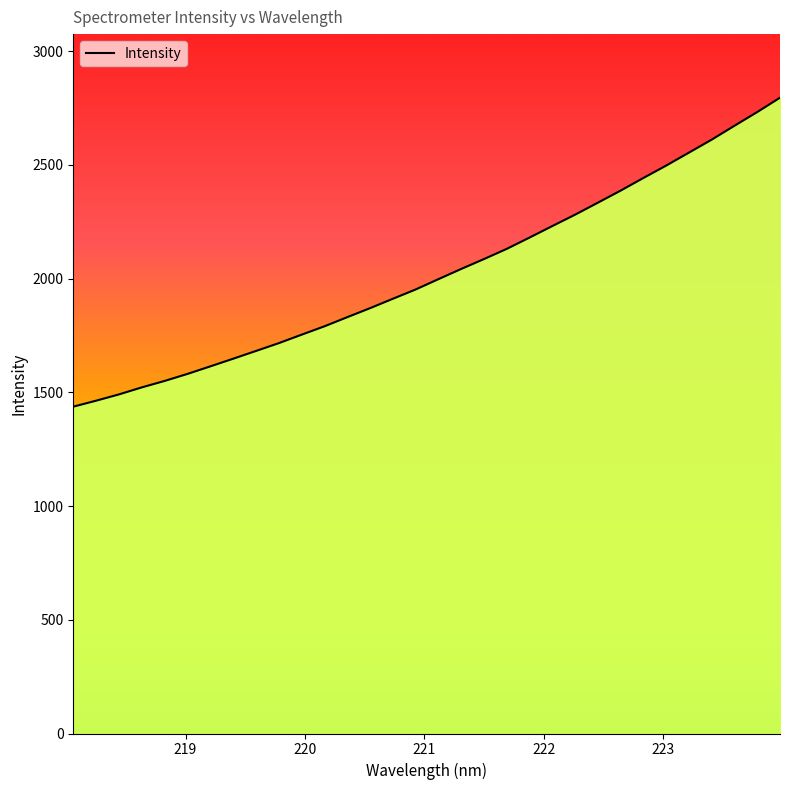

Reading right to left, what are all the values shown in this chart?

2794.9	2731.8	2671.5	2610.5	2553.4	2496.3	2441.9	2386.3	2333.2	2280.5	2230.4	2179.9	2130.1	2085.3	2041.8	1996.9	1951.5	1910.7	1869.4	1829.8	1789.7	1752.9	1715.6	1681.3	1647.3	1613.7	1580.6	1549.8	1521.4	1490.6	1463.0	1436.8